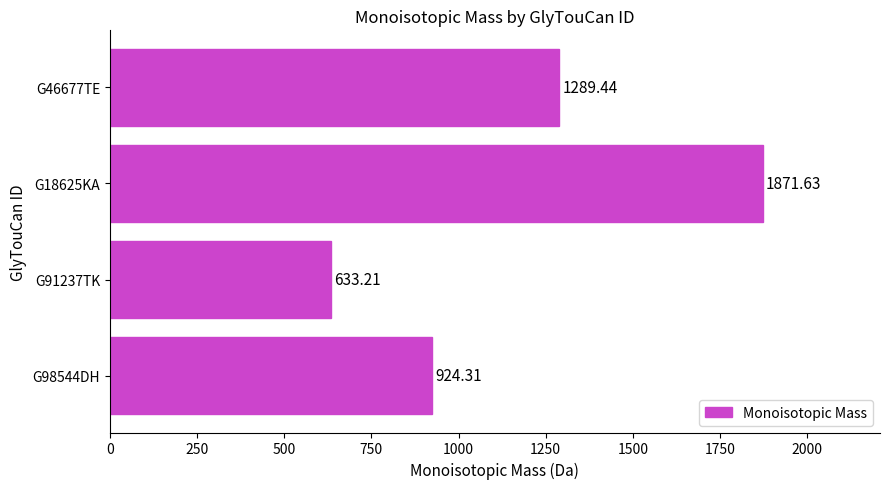

Approximately how many times larger is the value at G18625KA compared to G46677TE?

1.5